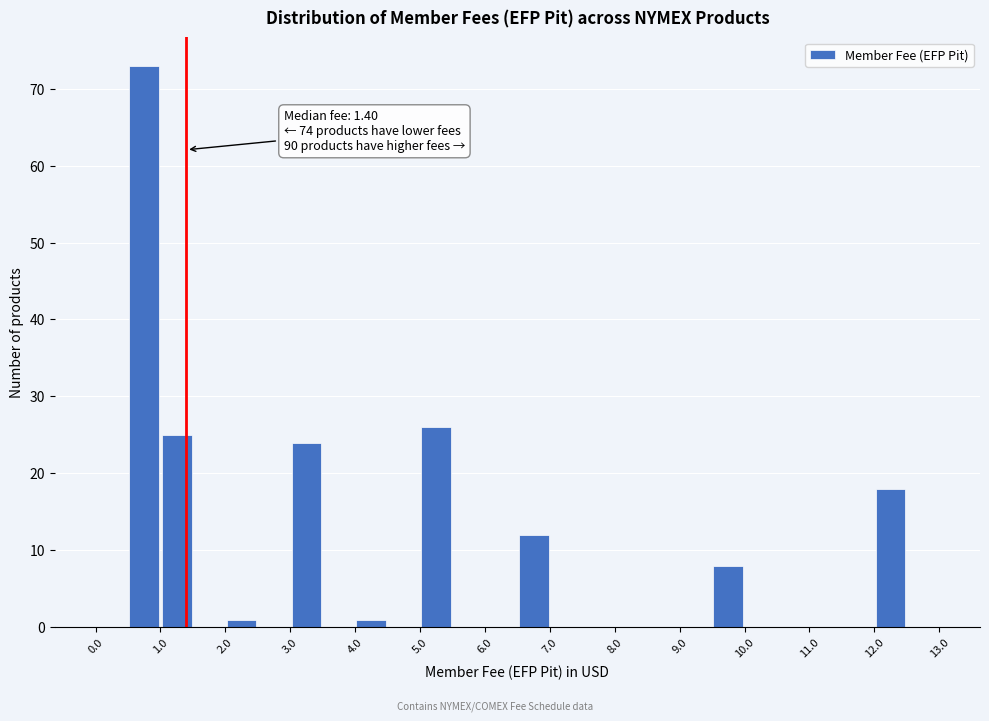

Which range on the x-axis has the tallest bar?

0.5 to 1.0